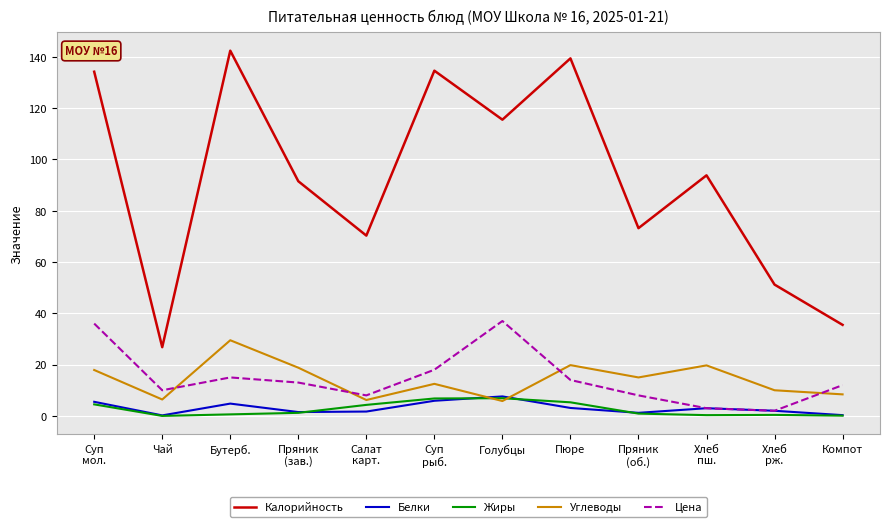

True or false: Углеводы and Калорийность cross at least once.

False